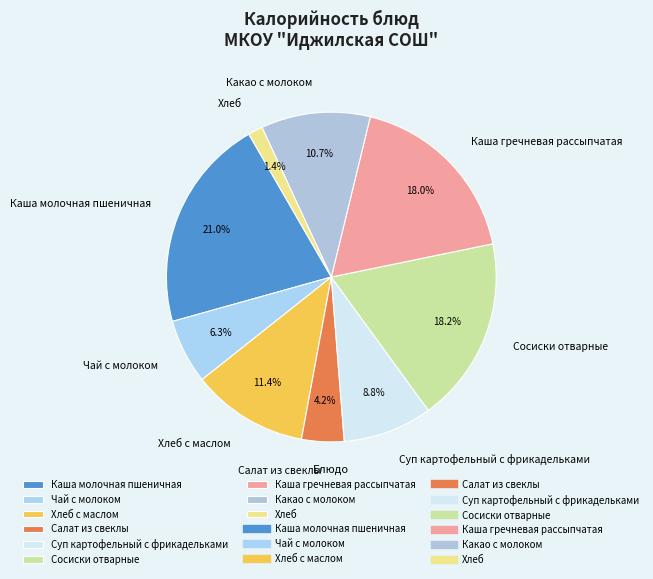

To the nearest percent, what is the difference between the largest and smallest slice percentages?

20%